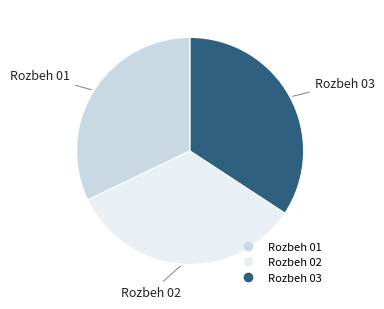

Approximately how many times larger is the value at Rozbeh 02 compared to Rozbeh 03?

1.0